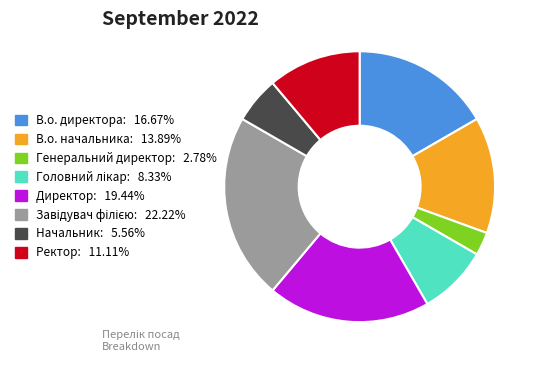

Is Ректор the majority of the pie?

No